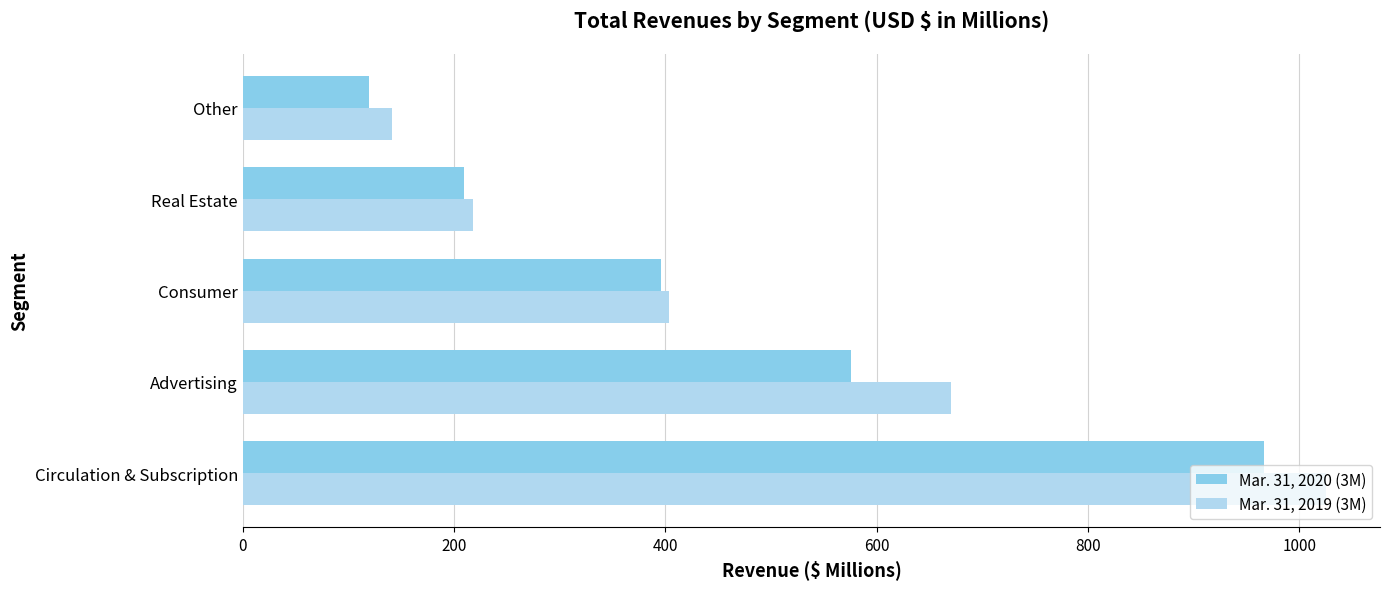

What are all the series names shown in the legend?

Mar. 31, 2020 (3M), Mar. 31, 2019 (3M)